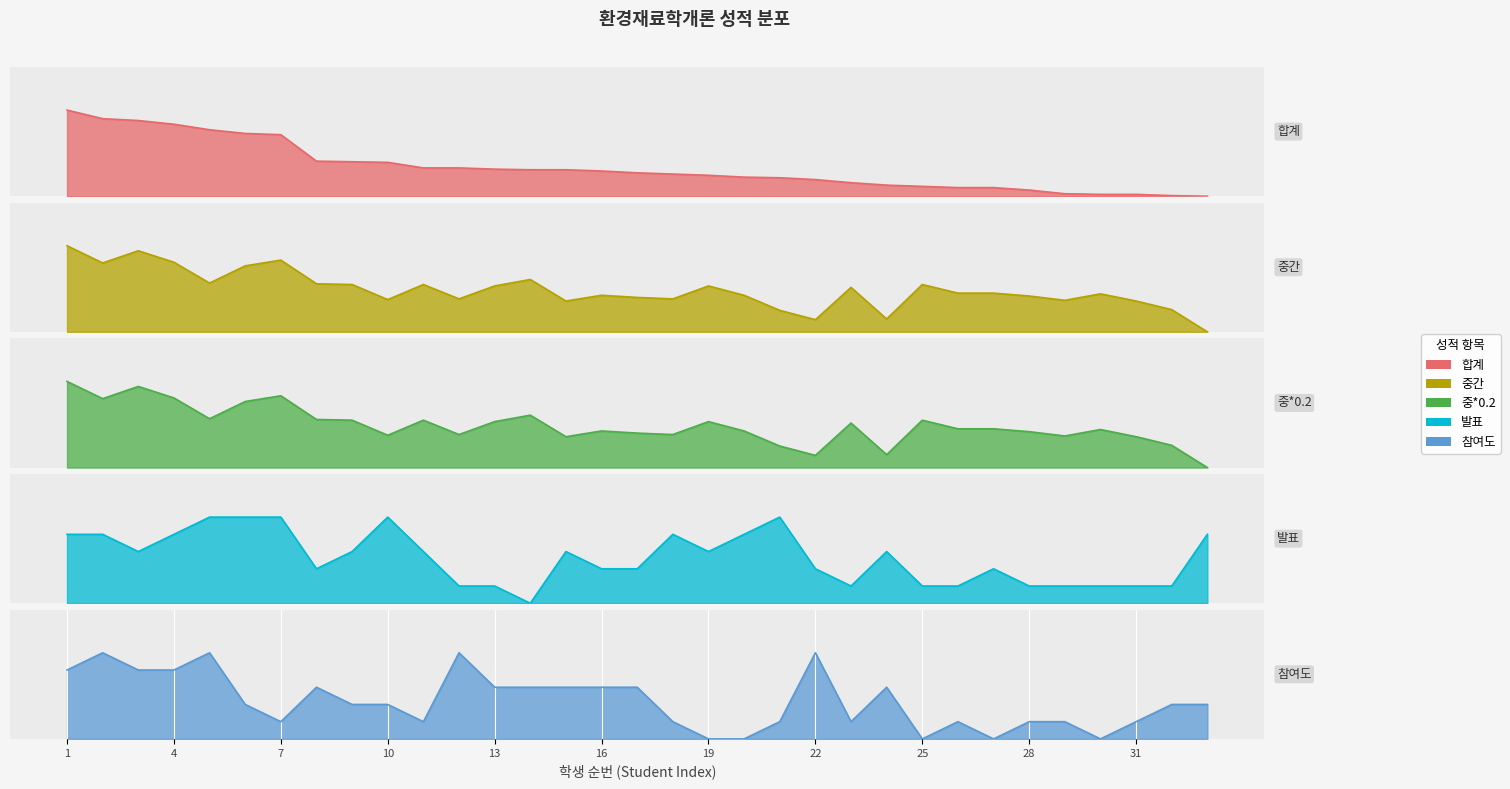

What is the difference between the 참여도 values at 27 and 32?

0.4